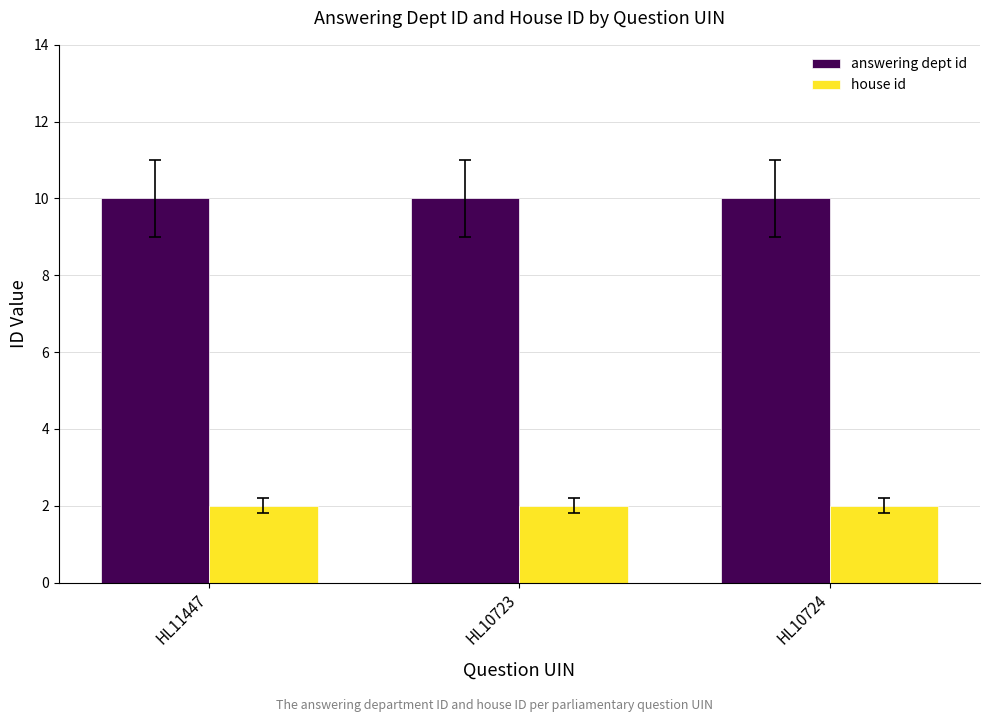

What is the value of the answering dept id bar at the 1st from the left?

10